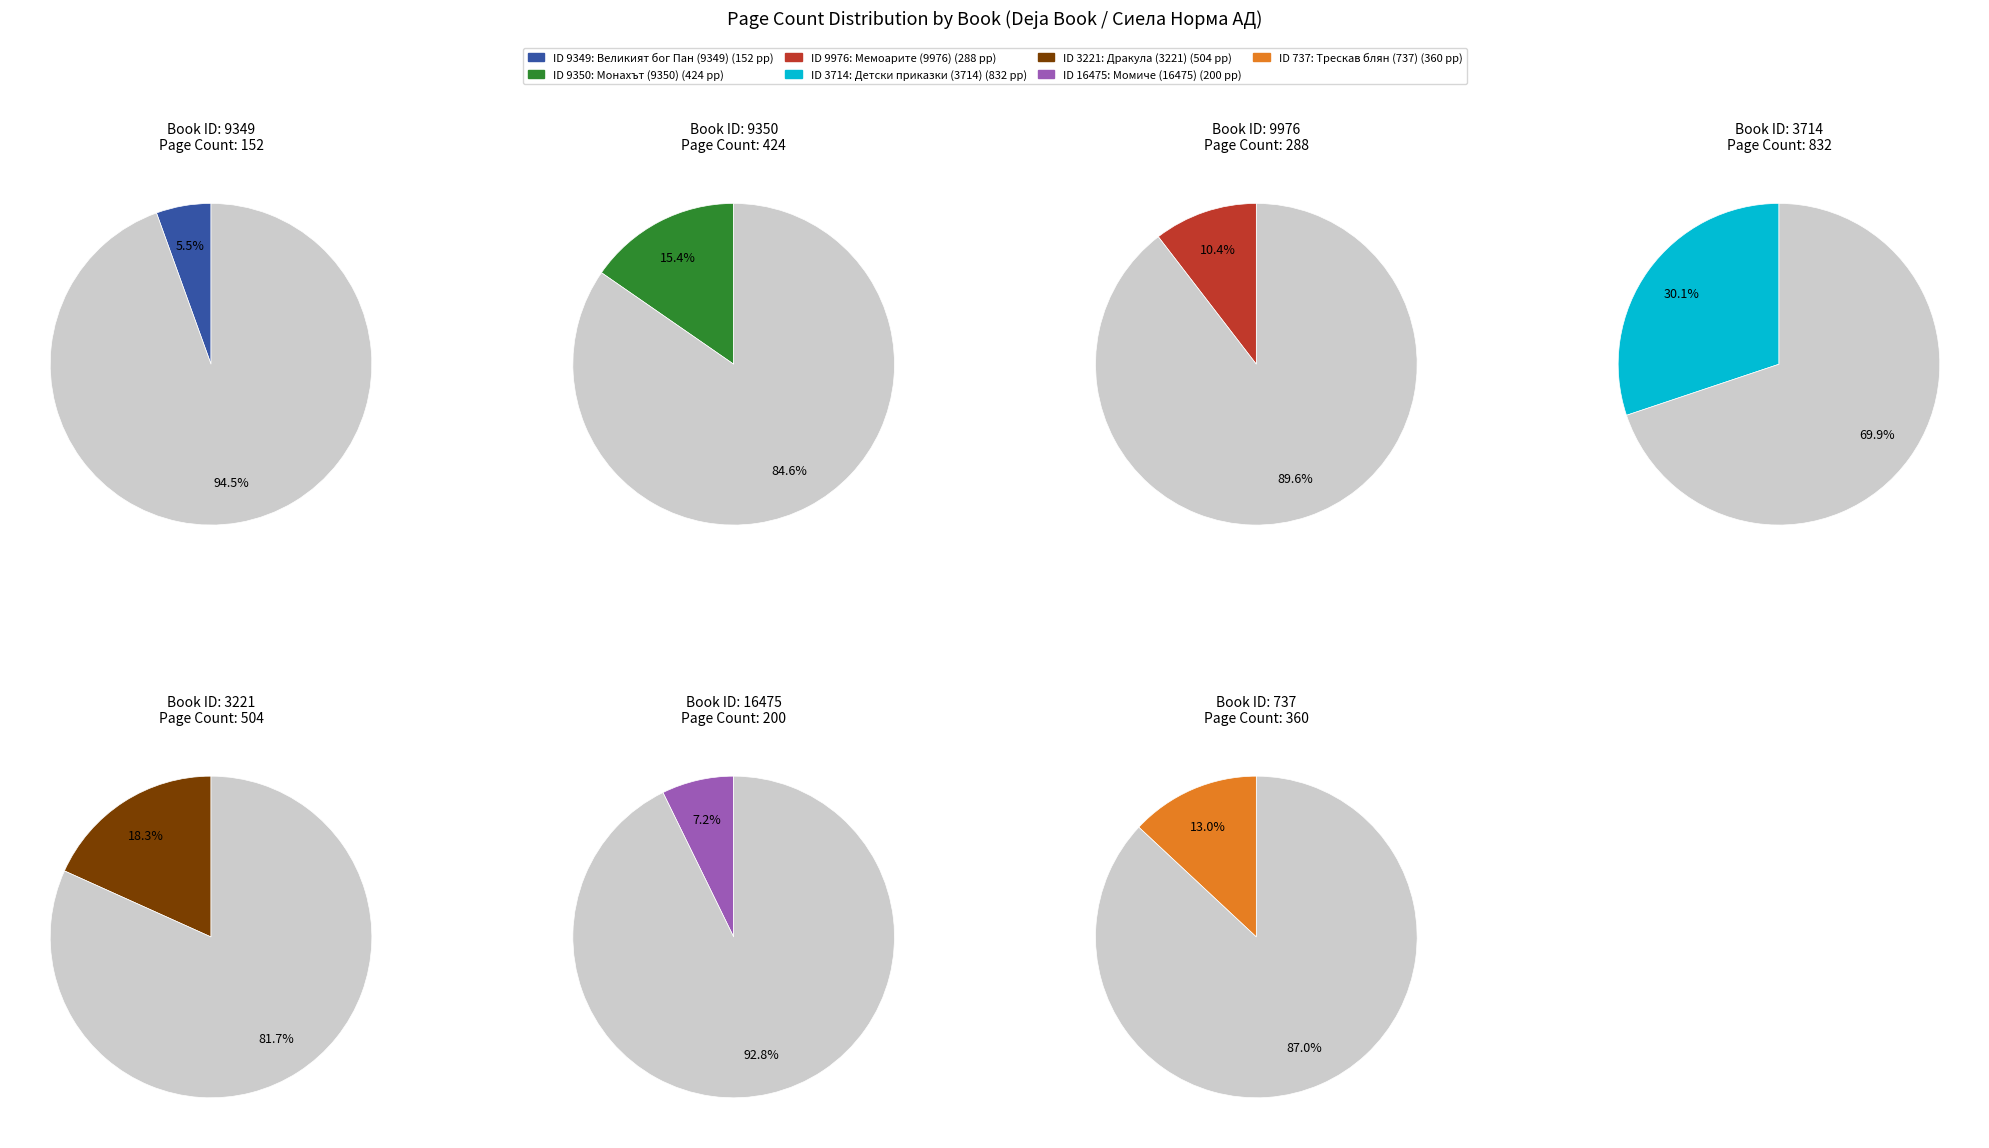

To the nearest percent, what is the combined percentage of 9976 and 3714?

41%